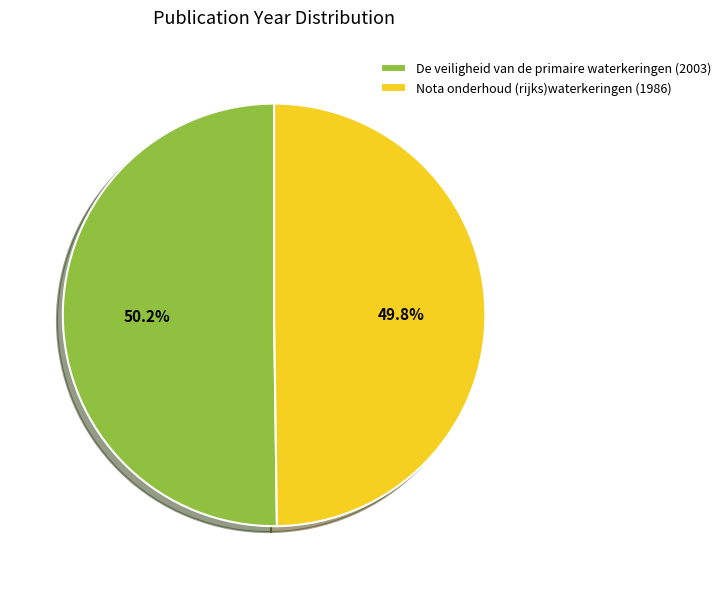

To the nearest percent, what percentage of the pie is Nota onderhoud (rijks)waterkeringen (1986)?

50%